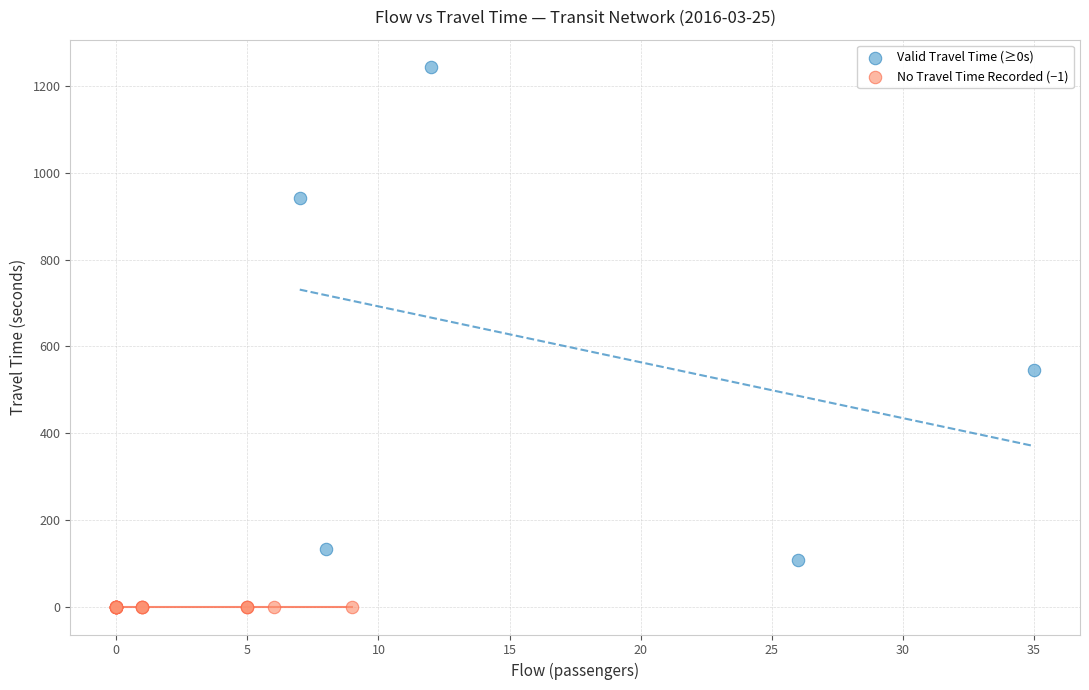

Which series contains the lowest Y value?

No Travel Time Recorded (−1)